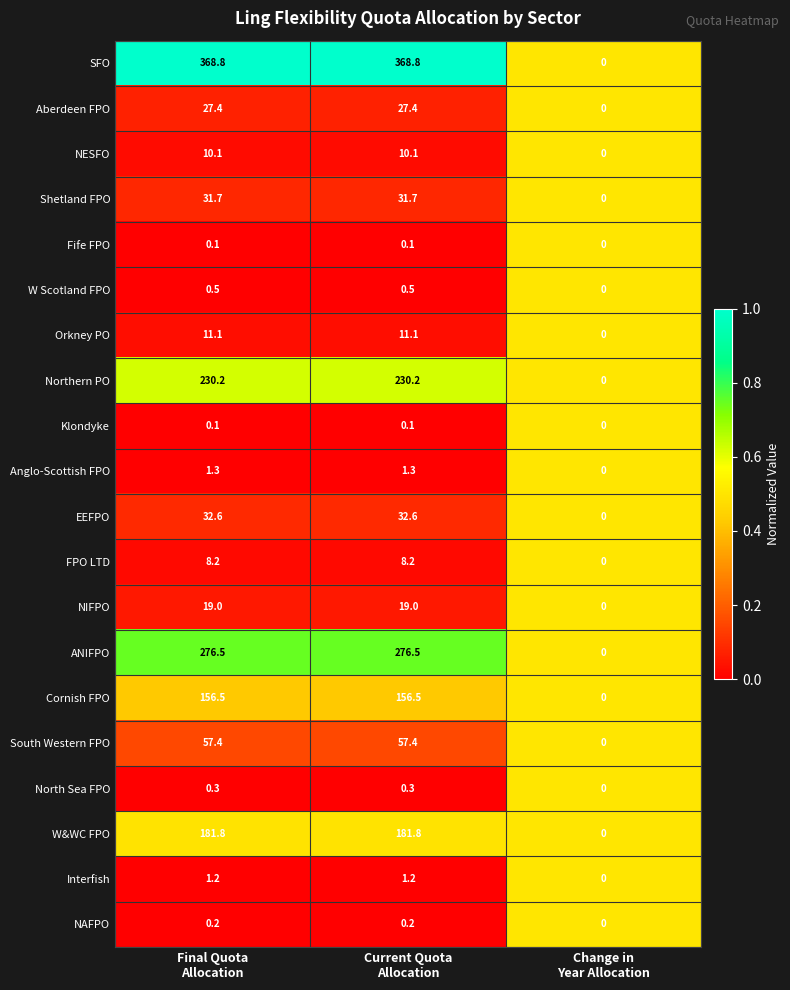

Which series has the largest total across all categories?

SFO